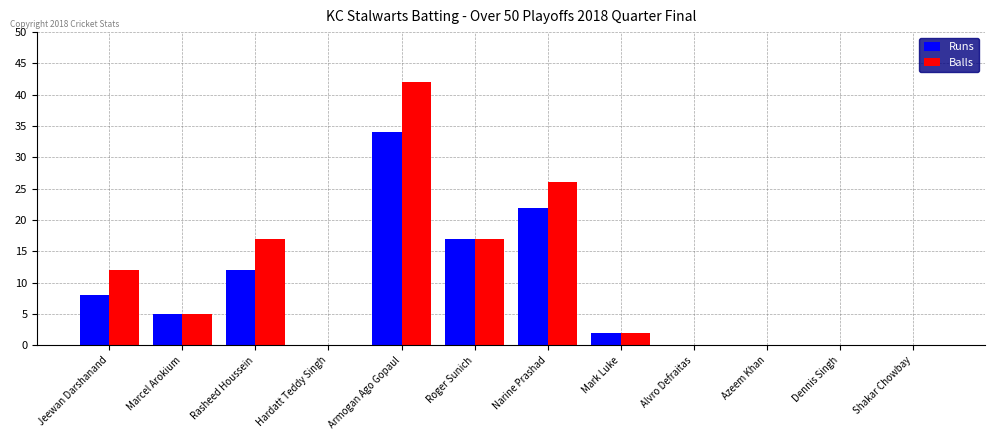

At which label does Balls reach its peak?

Armogan Ago Gopaul